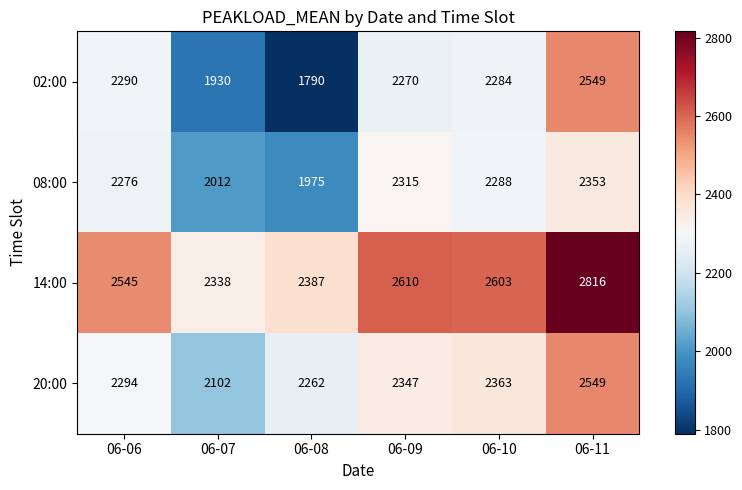

How many values in the 20:00 series are below 2347?

3